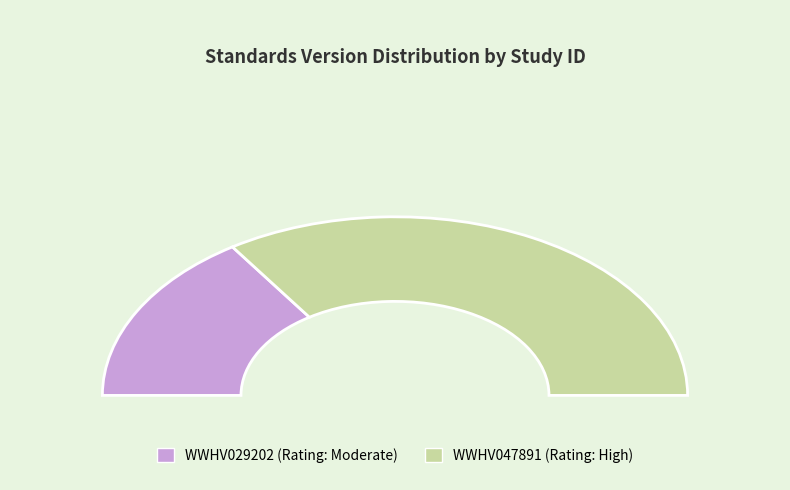

What is the smallest slice in the pie chart?

WWHV029202